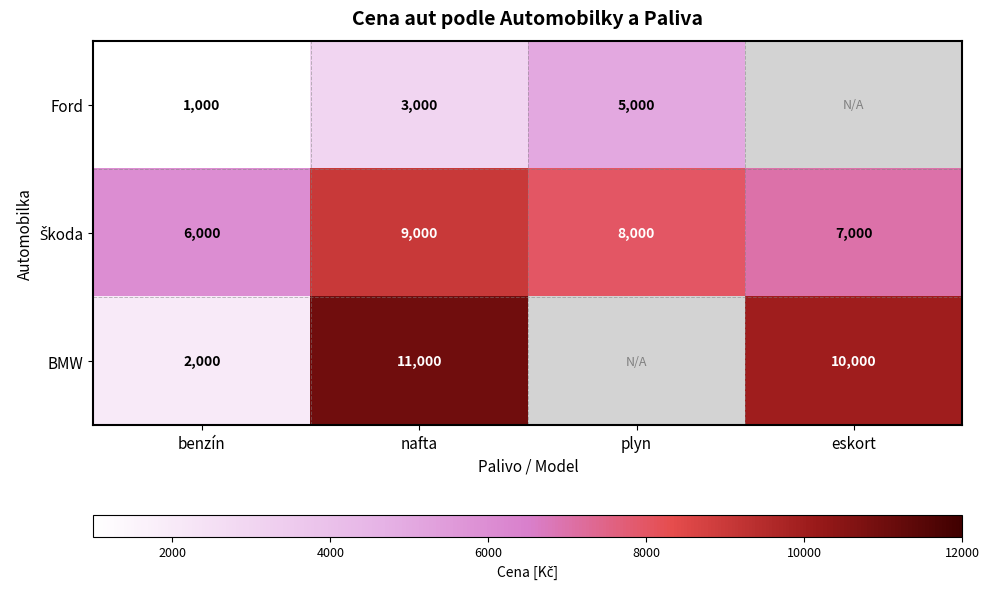

What is the spread (max minus min) of values at nafta?

8000